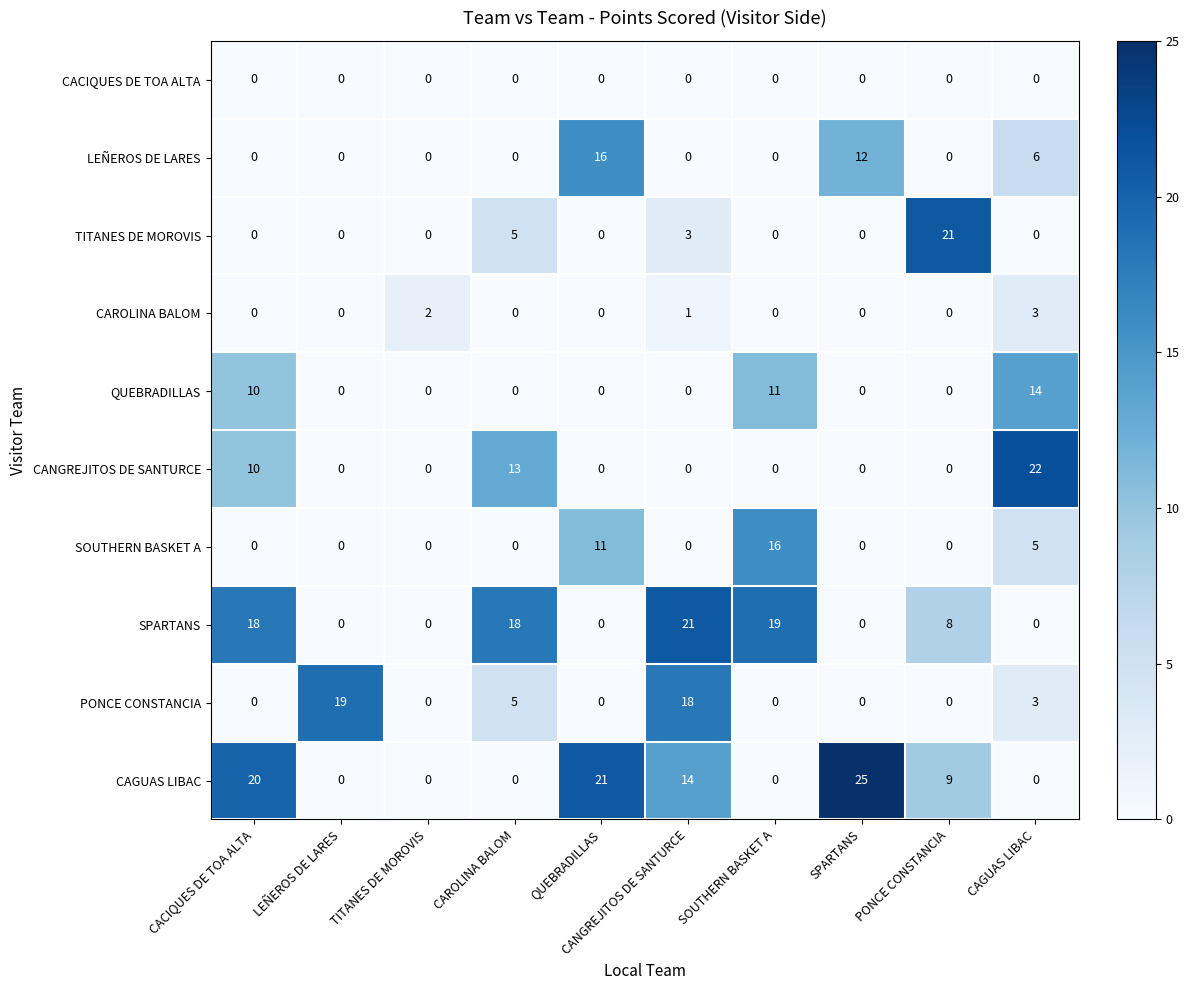

Which series has the largest total across all categories?

CAGUAS LIBAC